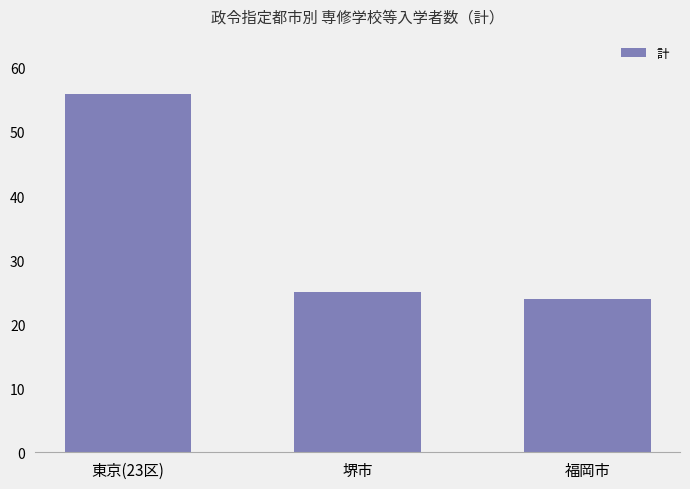

At which label does the data first exceed 25?

東京(23区)